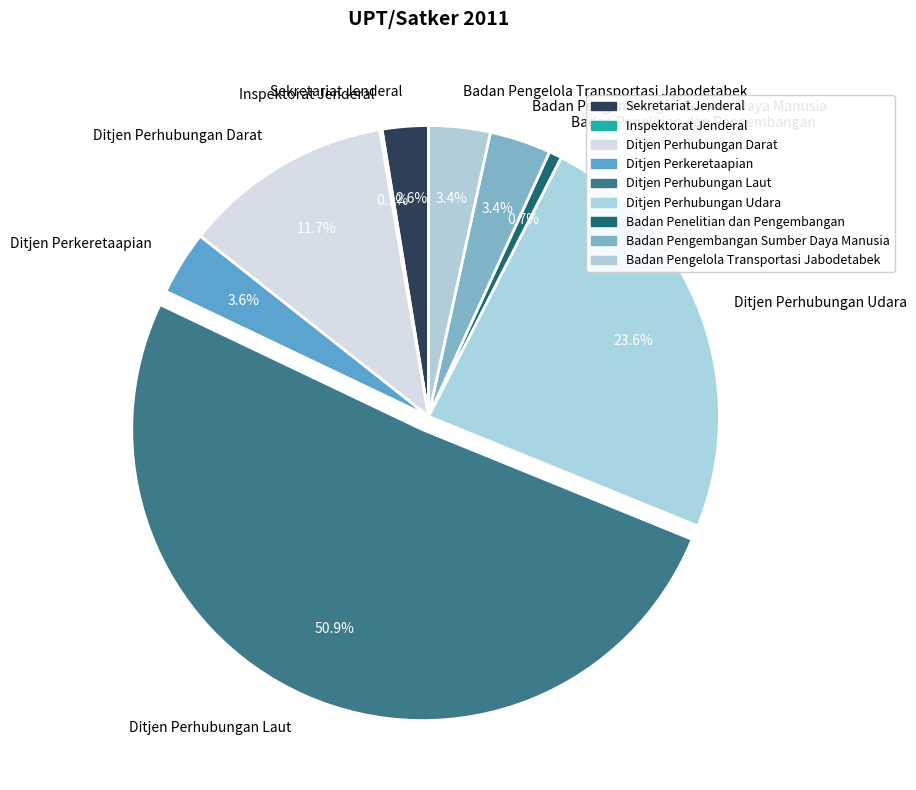

Approximately how many times larger is the value at Badan Pengembangan Sumber Daya Manusia compared to Badan Penelitian dan Pengembangan?

4.8